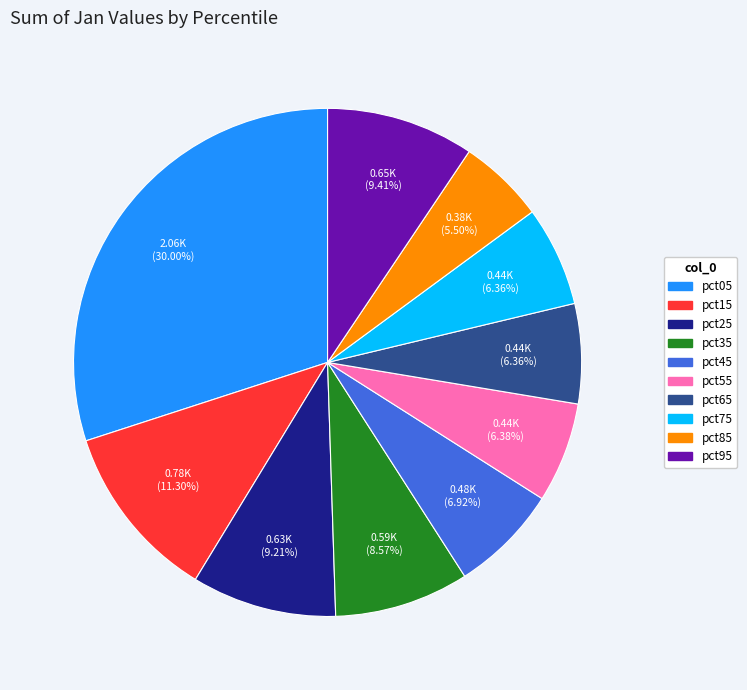

Does pct75 account for over 50% of the chart?

No